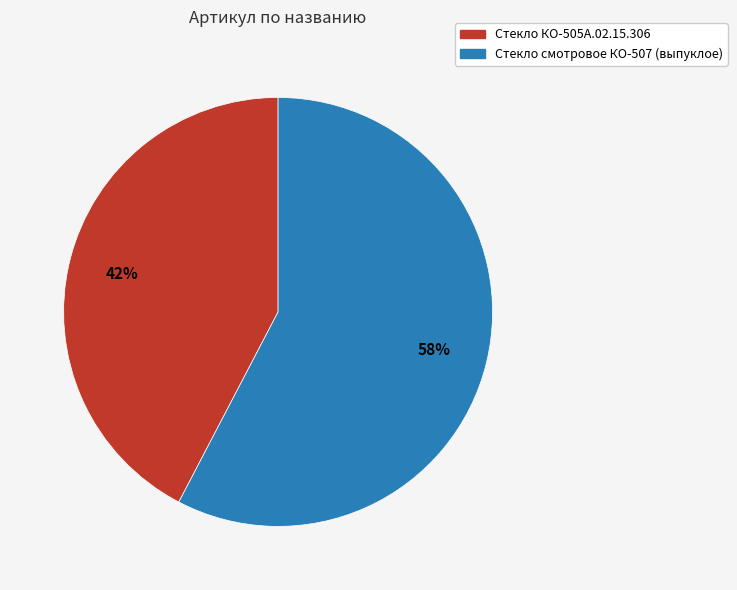

To the nearest percent, what is the average slice percentage?

50%